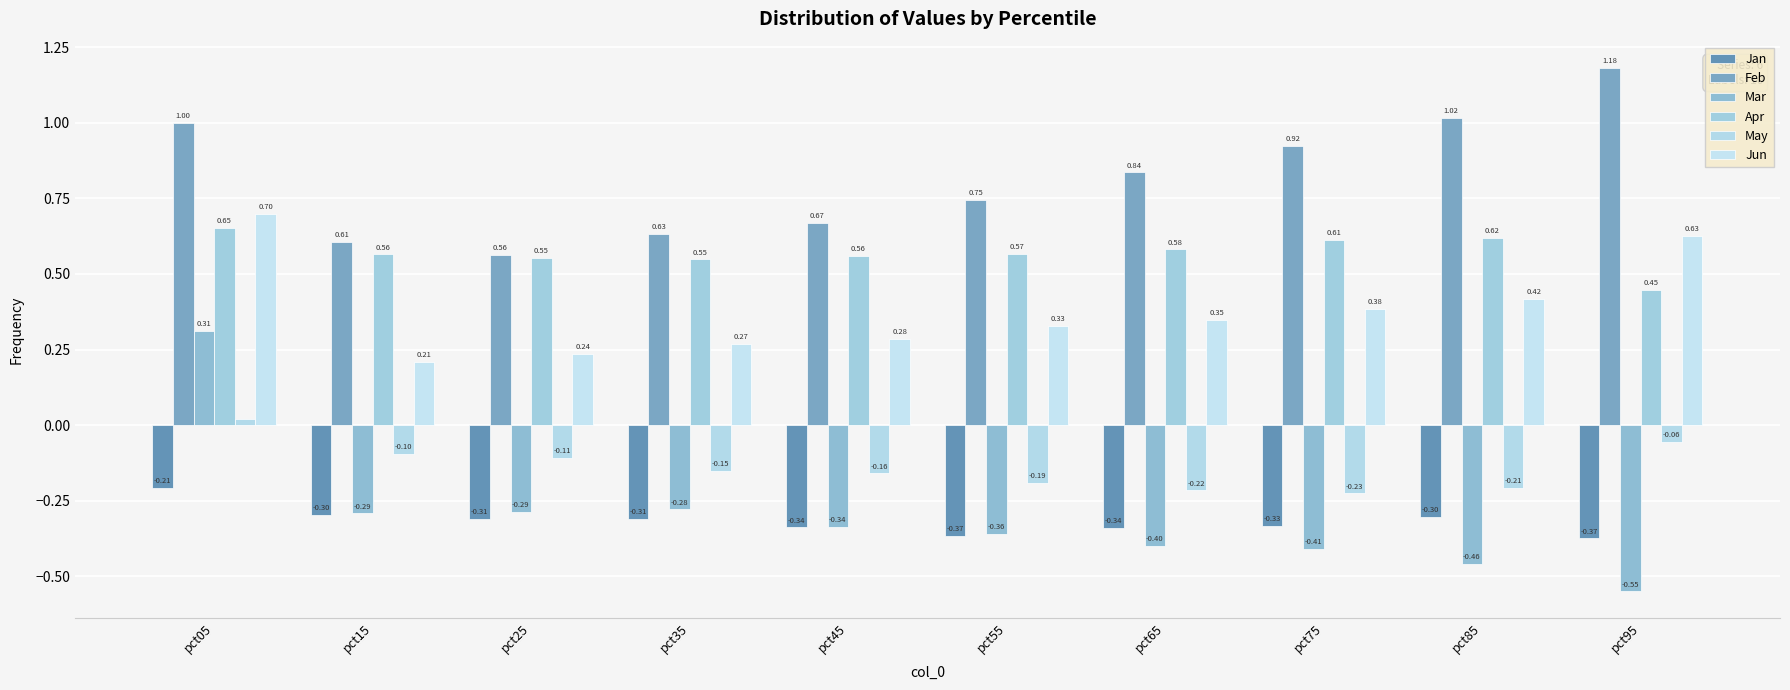

Is the value of Jan at pct95 greater than the value of Mar at pct45?

No